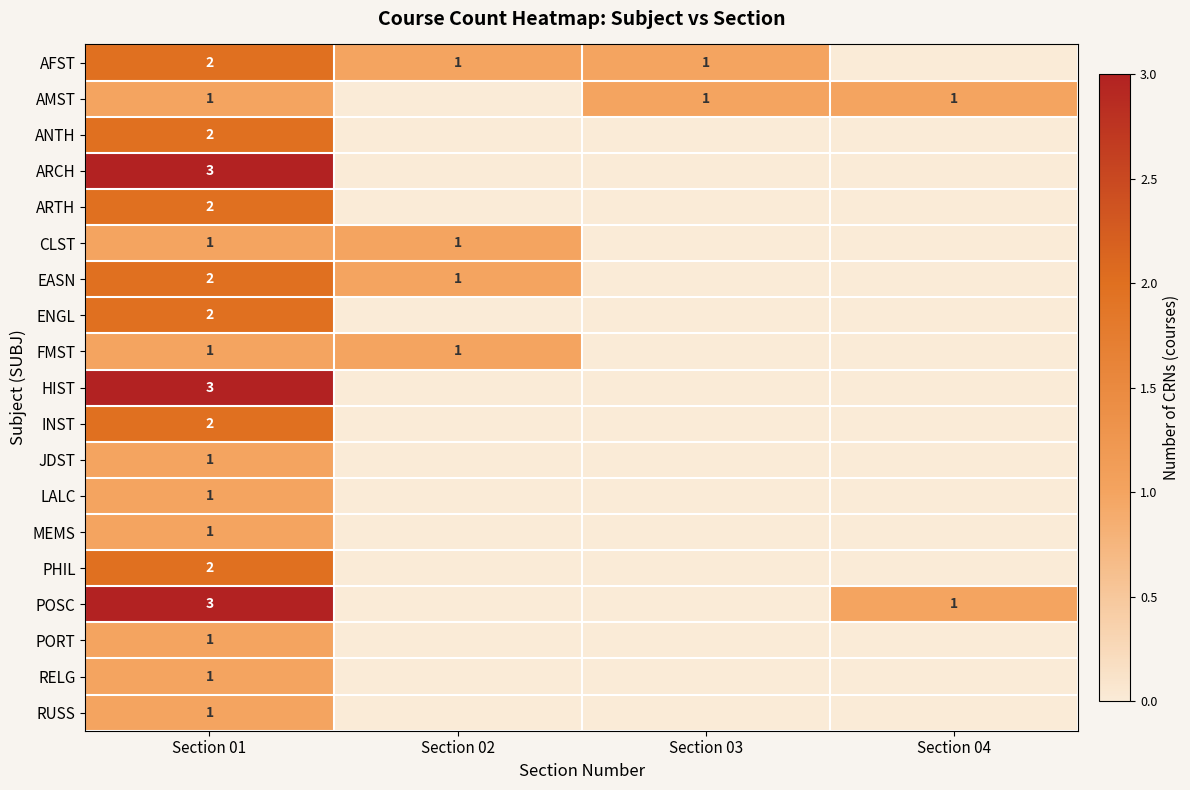

At which category does the chart reach its peak across all series?

Section 01